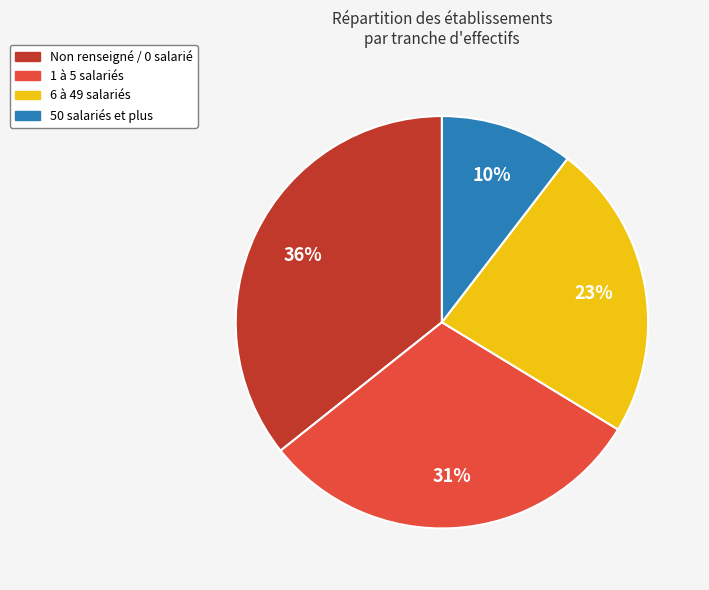

To the nearest percent, what is the average slice percentage?

25%